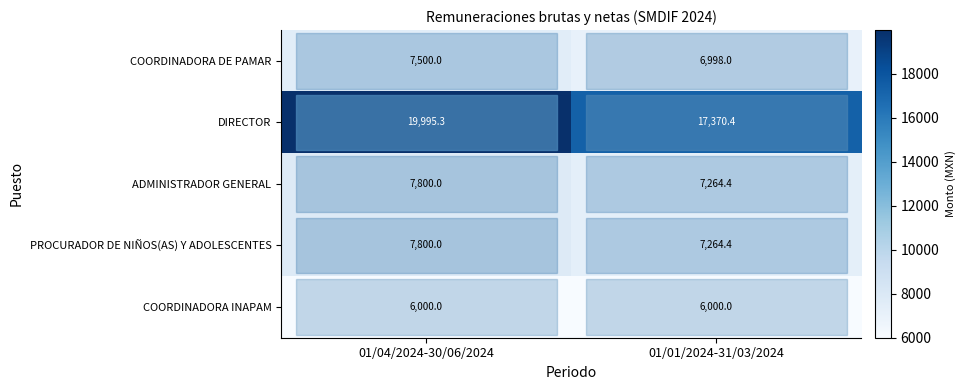

At how many categories does at least one series exceed 15276?

2